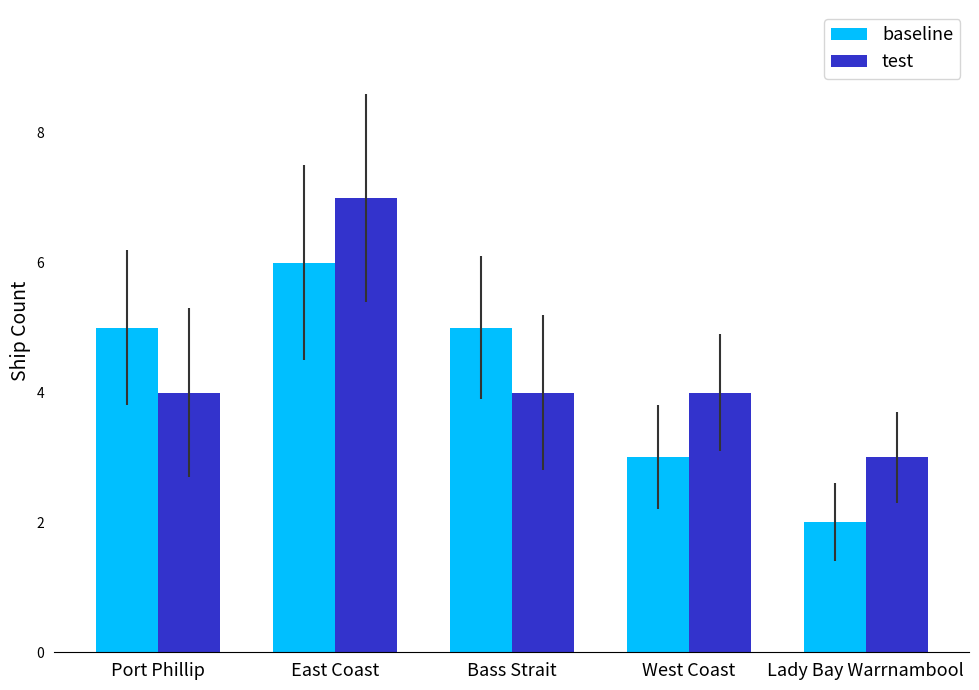

How many groups of bars are there?

5